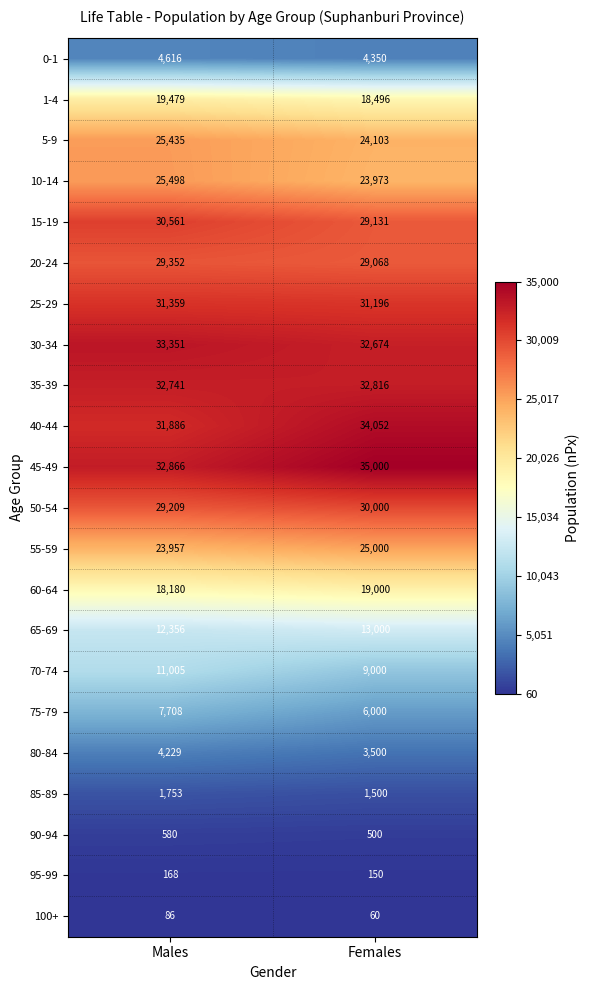

What is the approximate value of 50-54 at Males, to the nearest 50?

29200